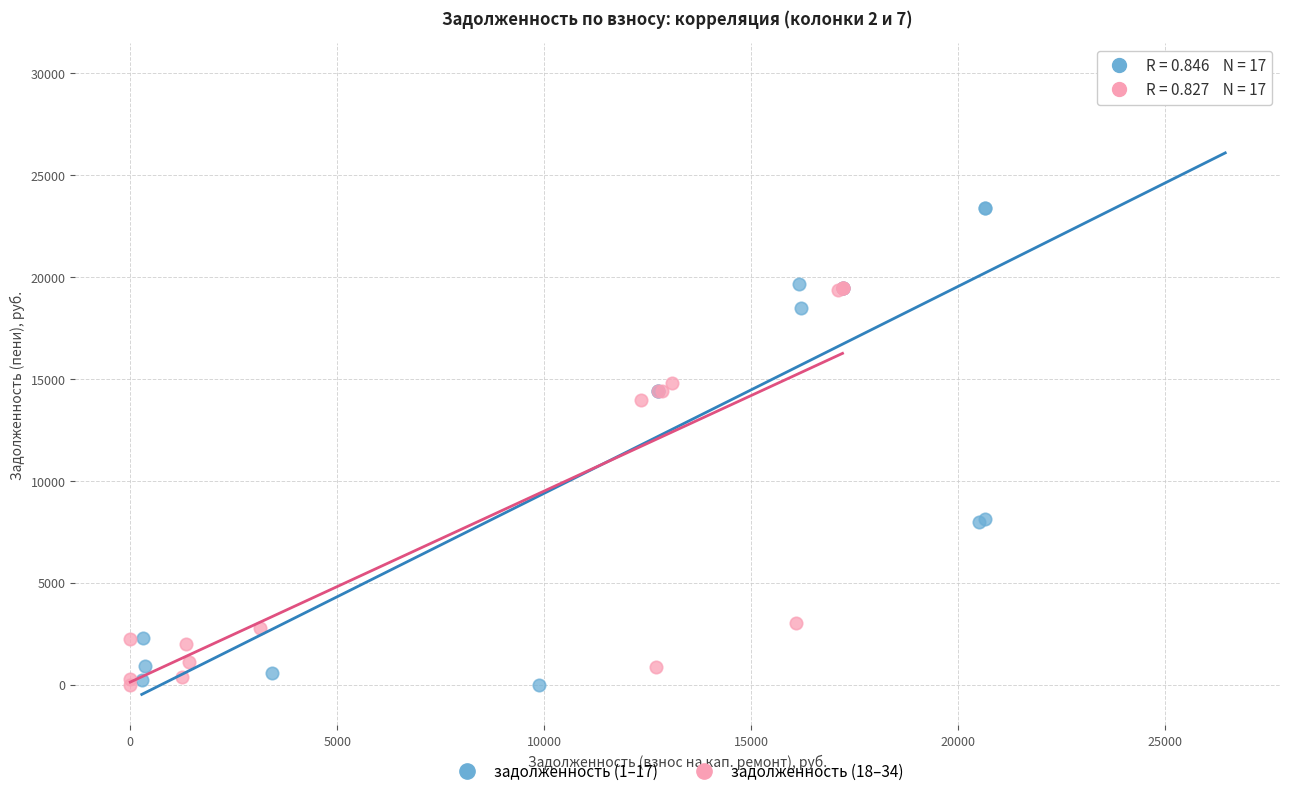

Which series has the widest spread of Y values?

задолженность (1–17)